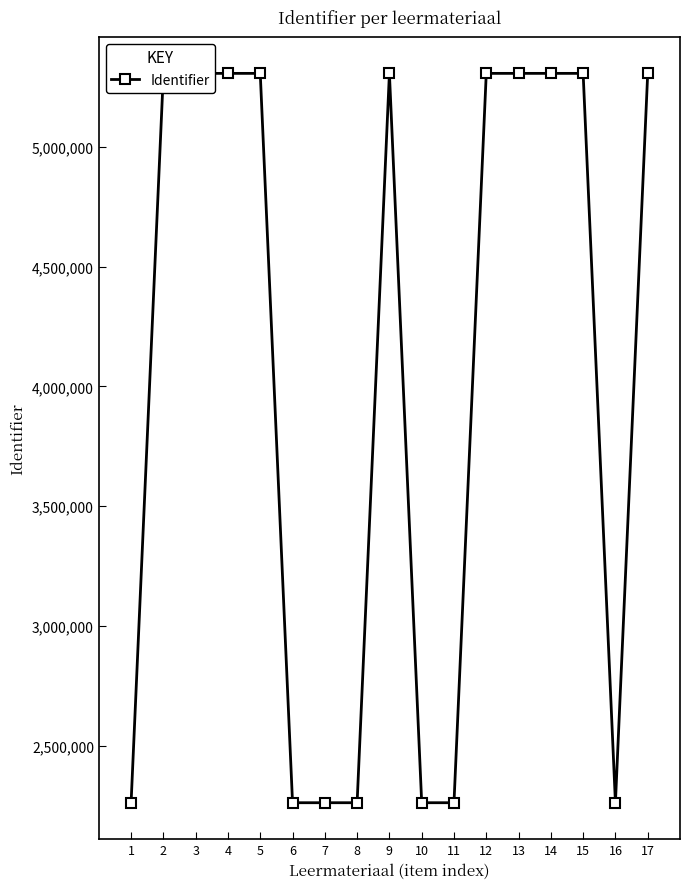

Does the chart display data point markers on the line(s)?

Yes